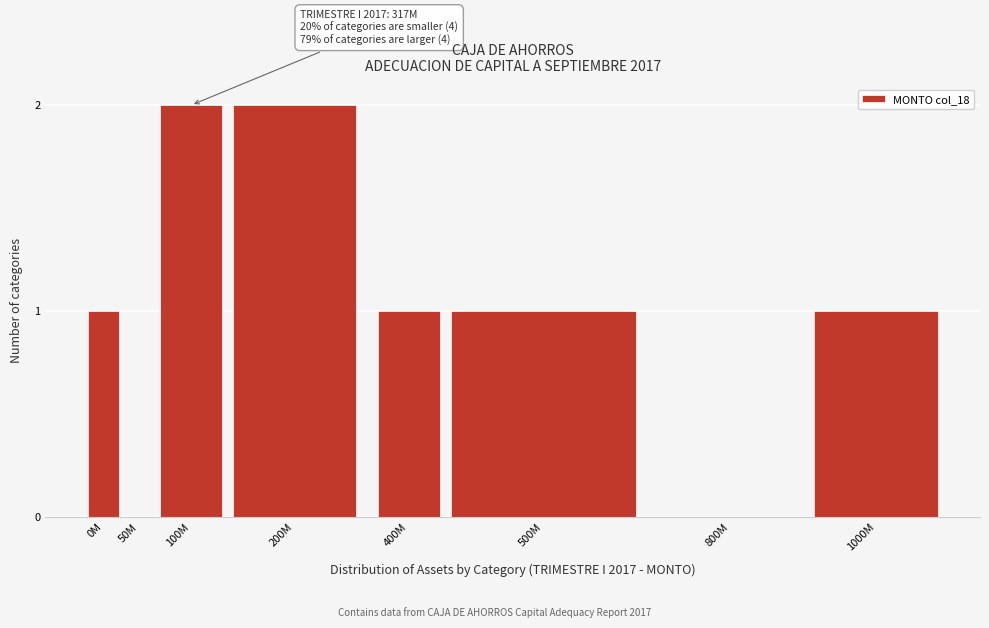

Reading left to right, transcribe all the data shown in this chart.

0M=1	50M=0	100M=2	200M=2	400M=1	500M=1	800M=0	1000M=1